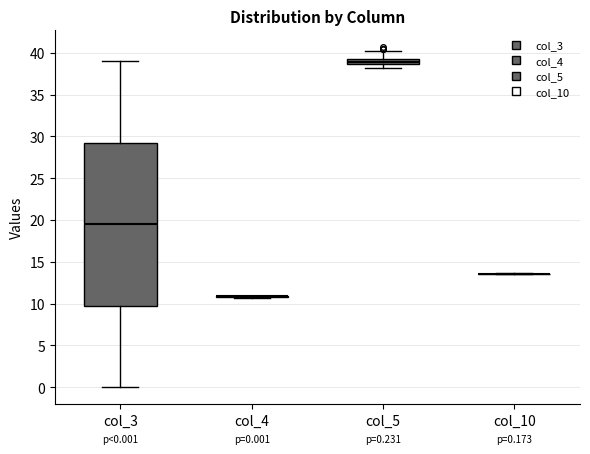

Which box is the tallest, from its lower edge to its upper edge?

col_3